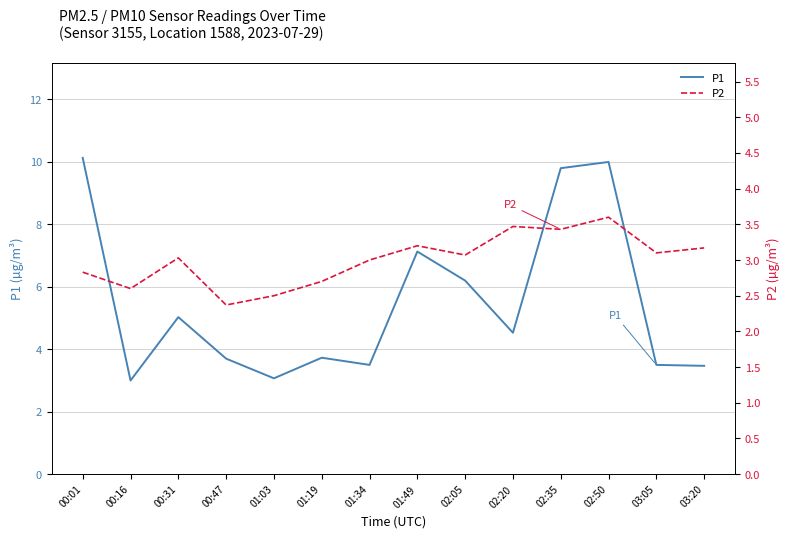

At how many categories does at least one series exceed 7?

4